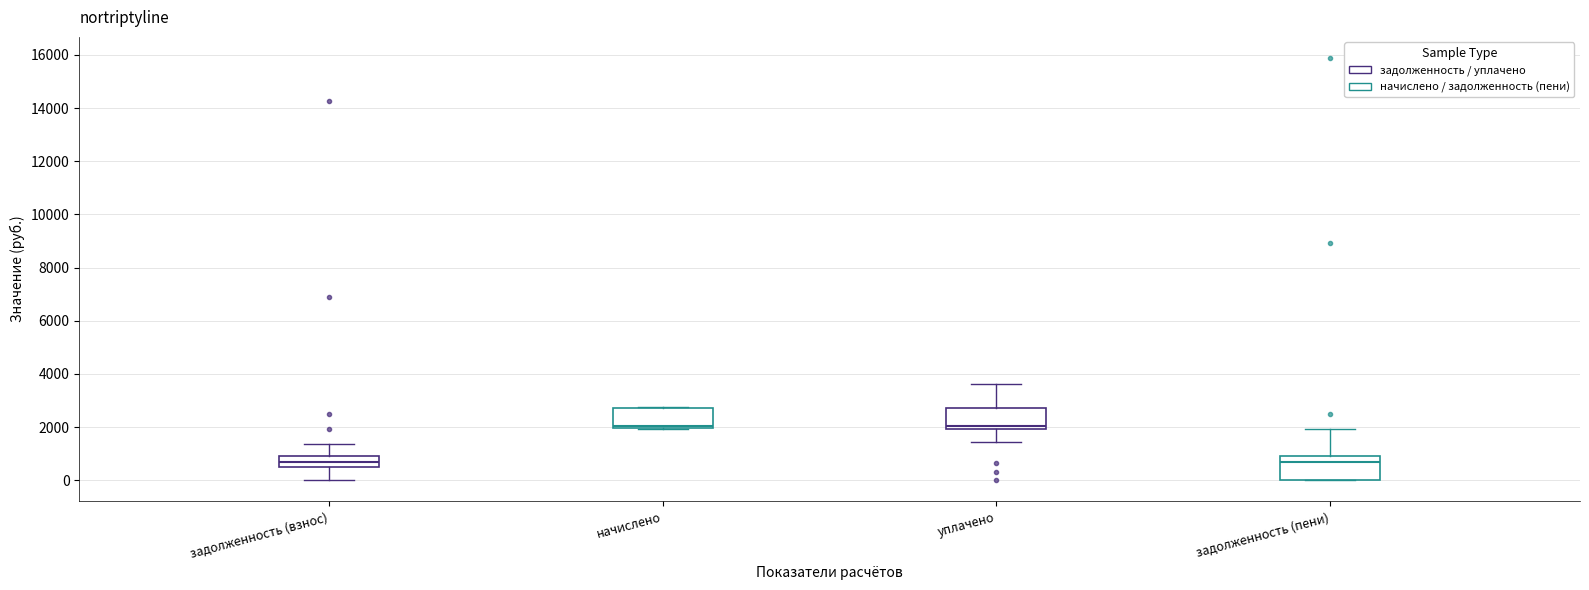

Reading left to right, transcribe this box plot: for each box, give where its median line is, the range the box spans, and where its two whiskers end, as read against the y-axis. The values are not printed on the chart, so give them approximately, as read against the axis.

задолженность (взнос): median 600, box 400 to 1000, whiskers 0 to 1400
начислено: median 2000 (just above the box's lower edge), box 2000 to 2800, whiskers 2000 to 2800
уплачено: median 2000 (just above the box's lower edge), box 2000 to 2800, whiskers 1400 to 3600
задолженность (пени): median 600, box 0 to 1000, whiskers 0 to 2000